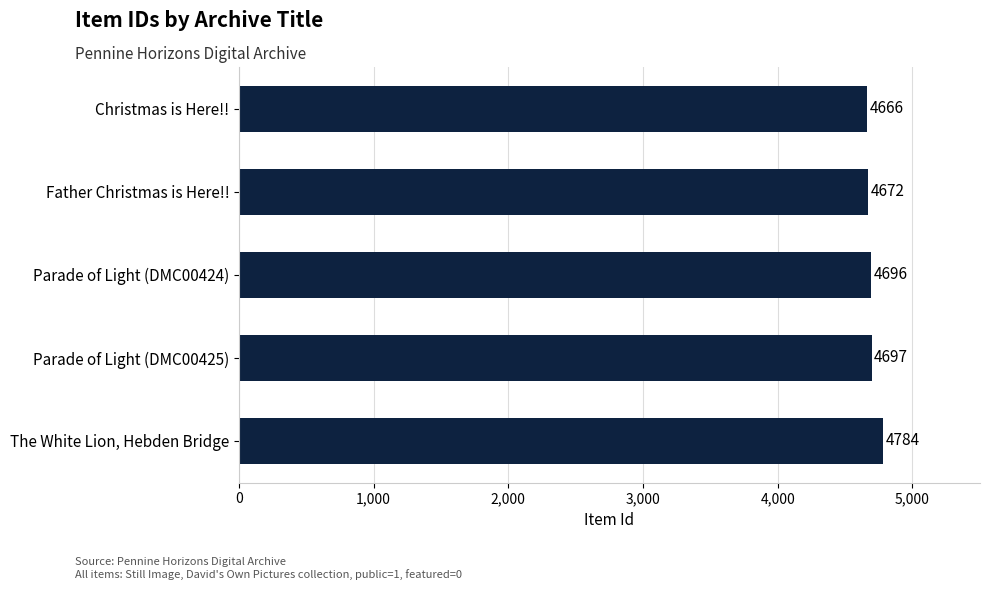

How many data points does each series have?

5